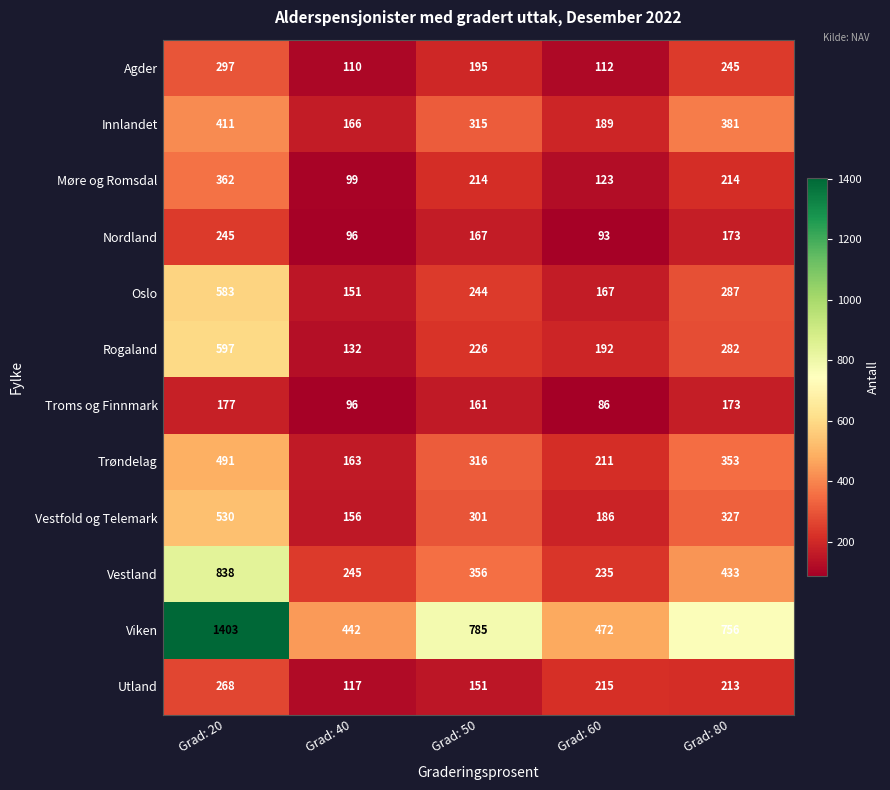

What is the greatest value displayed?

1403